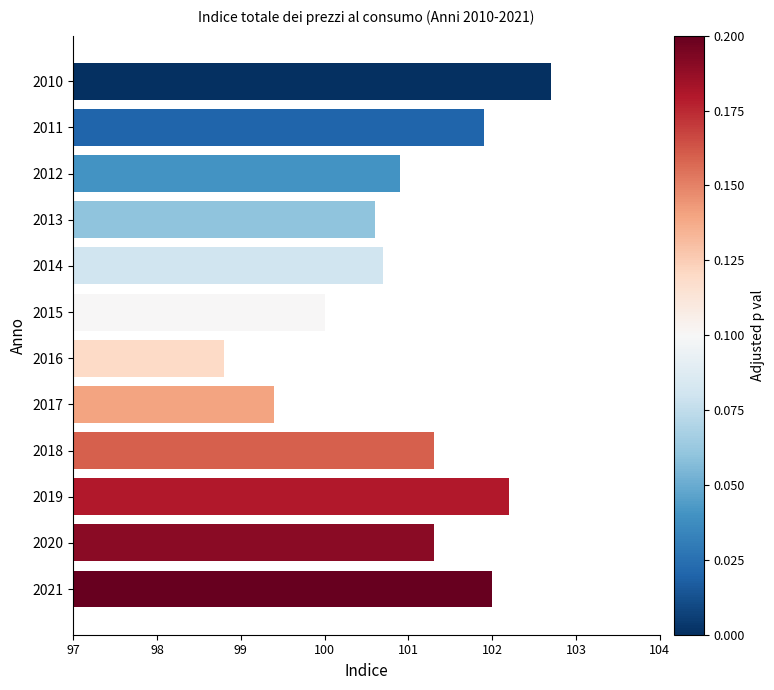

How many series are shown in this chart?

1